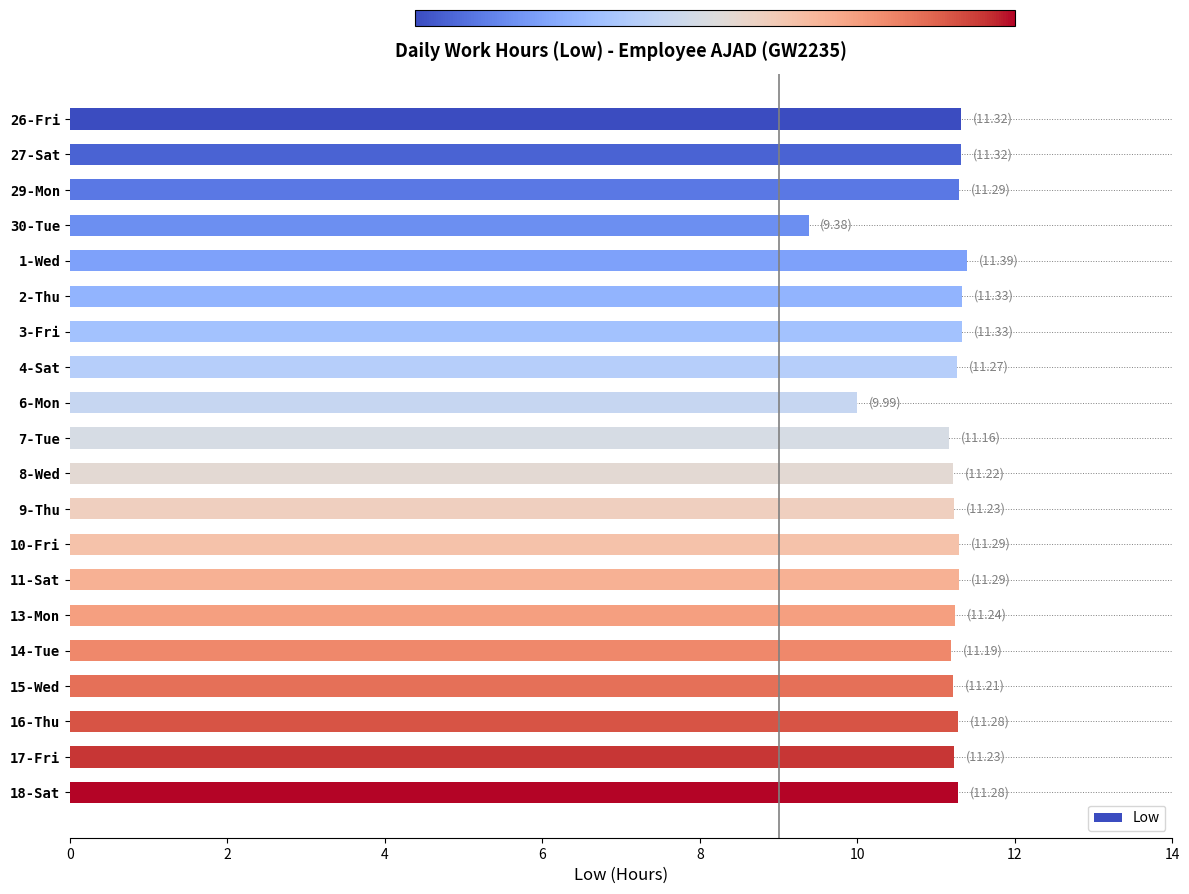

What is the label of the 17th bar from the top?

15-Wed